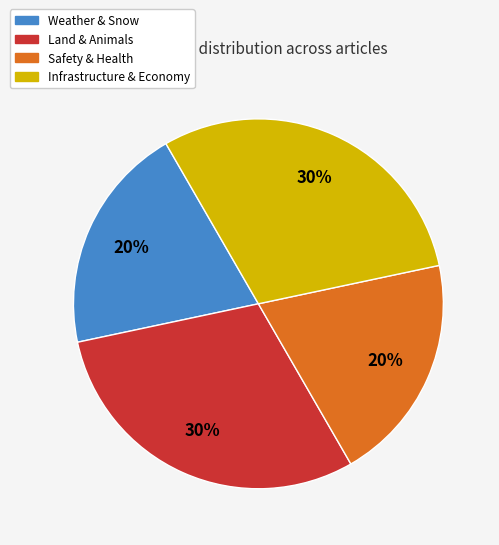

Does any single category account for the majority?

No